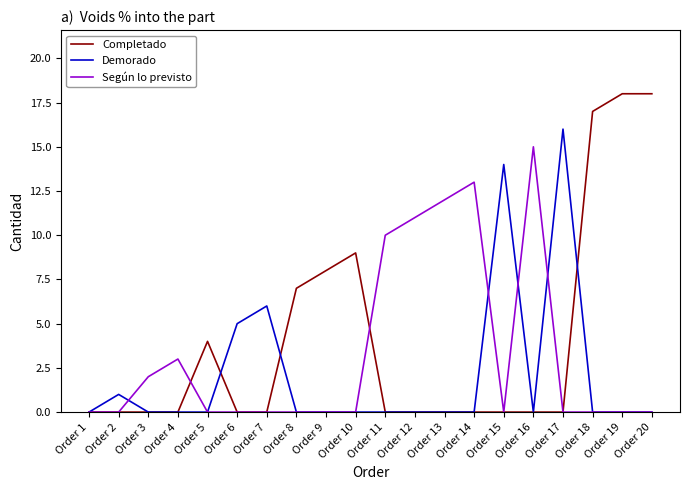

Rank the series by their maximum value, from highest to lowest.

Completado, Demorado, Según lo previsto